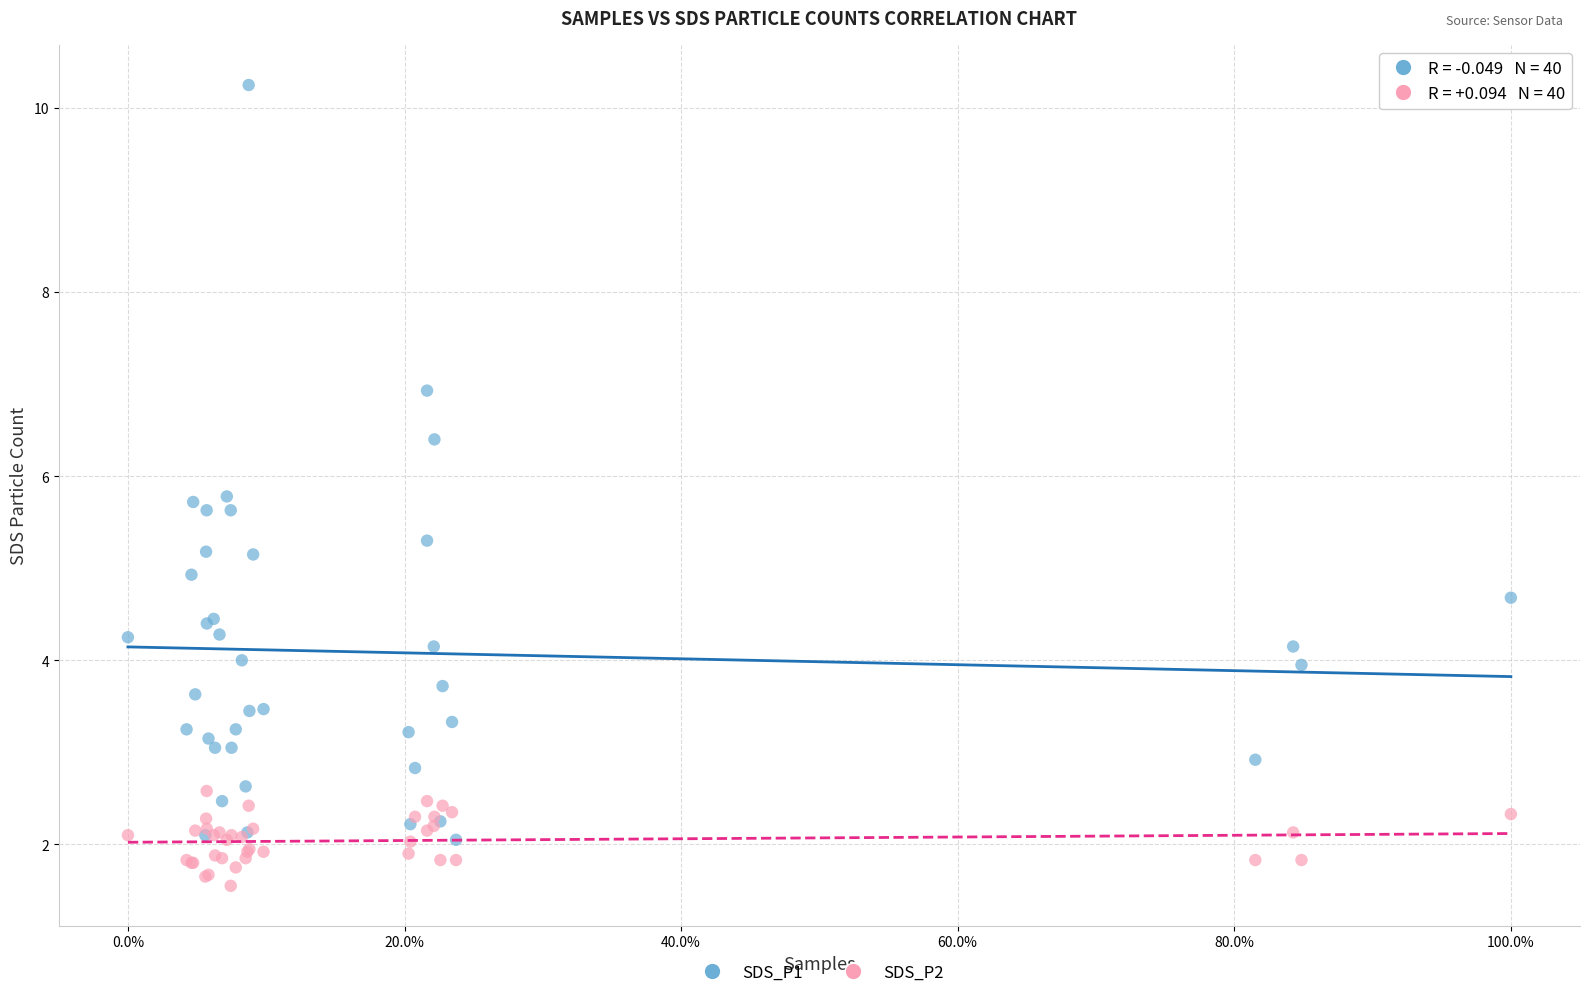

Which series contains the highest Y value?

SDS_P1